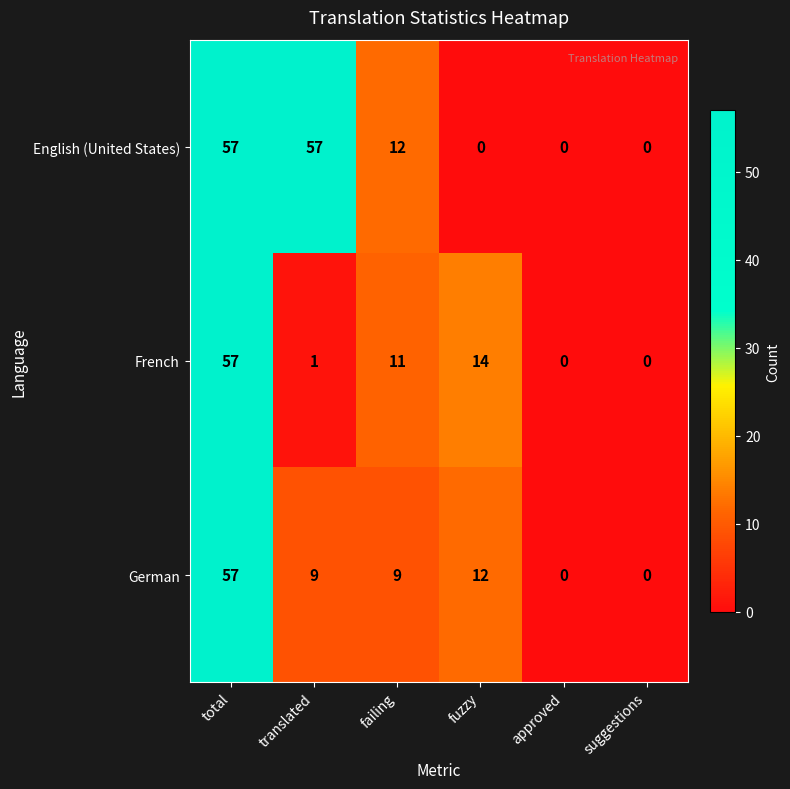

Reading left to right, list all the values displayed in this chart.

English (United States): 57	57	12	0	0	0
French: 57	1	11	14	0	0
German: 57	9	9	12	0	0